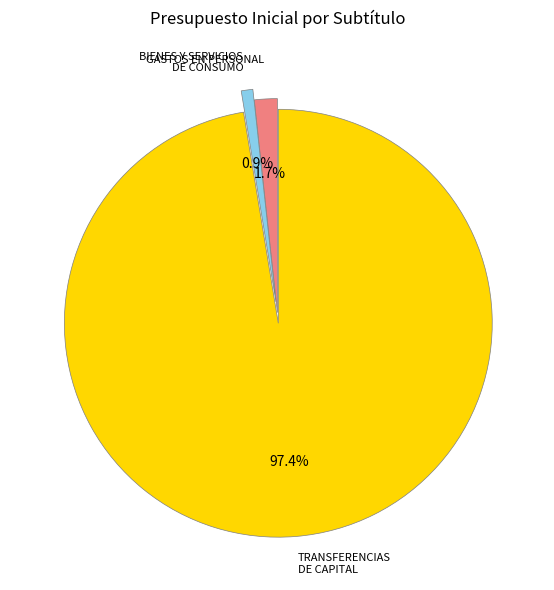

Do GASTOS EN PERSONAL and BIENES Y SERVICIOS DE CONSUMO together represent more than half of the pie?

No